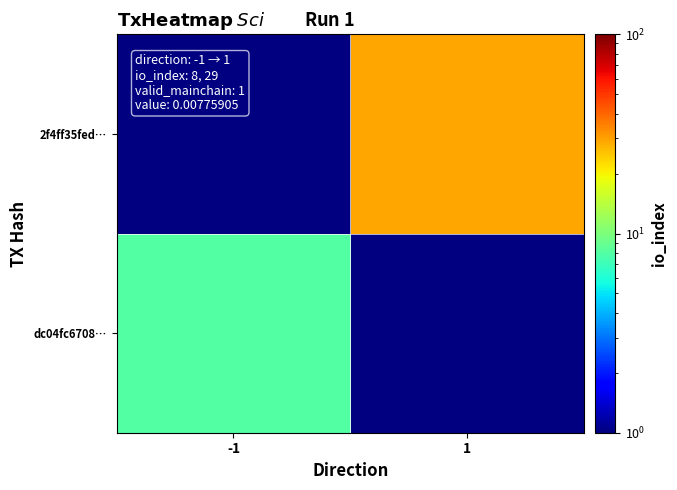

List the labels in order of dc04fc6708… value, smallest first.

-1, 1